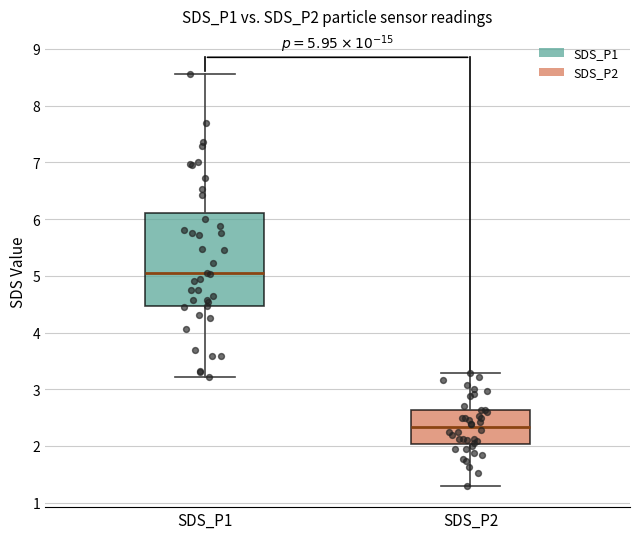

Which box's median line is the lowest?

SDS_P2